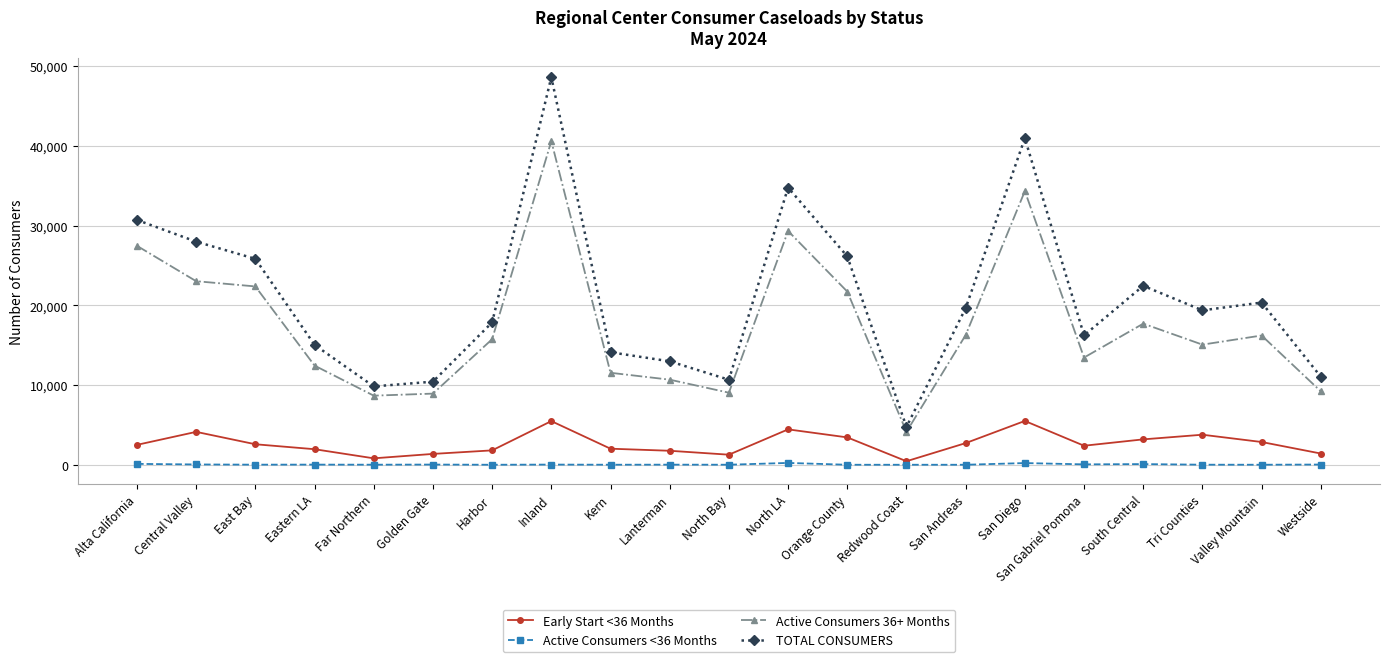

How many data points in Active Consumers <36 Months are less than 20?

10